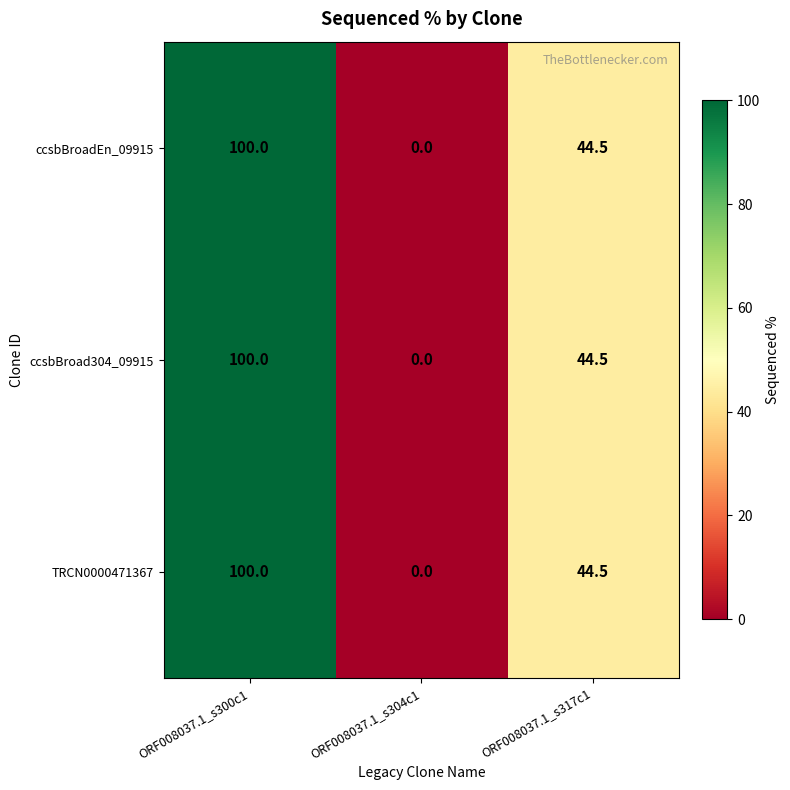

Reading left to right, transcribe all the data shown in this chart.

ccsbBroadEn_09915: 100.0	0.0	44.5
ccsbBroad304_09915: 100.0	0.0	44.5
TRCN0000471367: 100.0	0.0	44.5